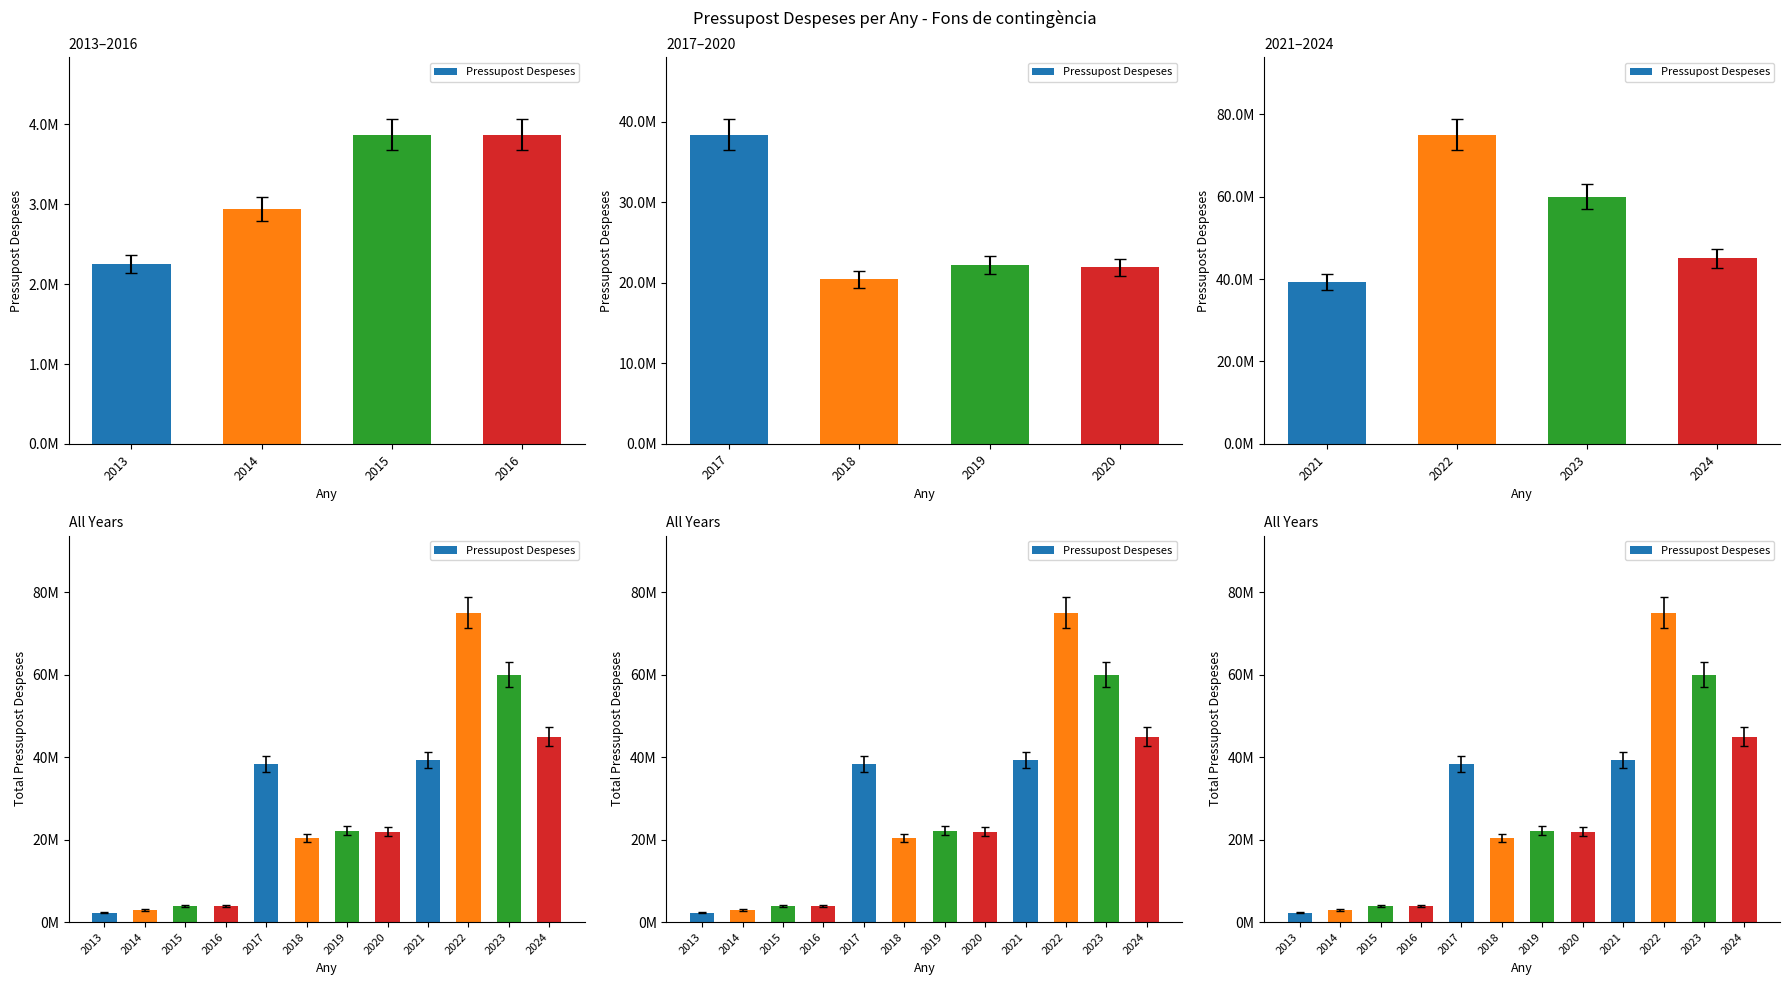

How many bars are there in total?

12